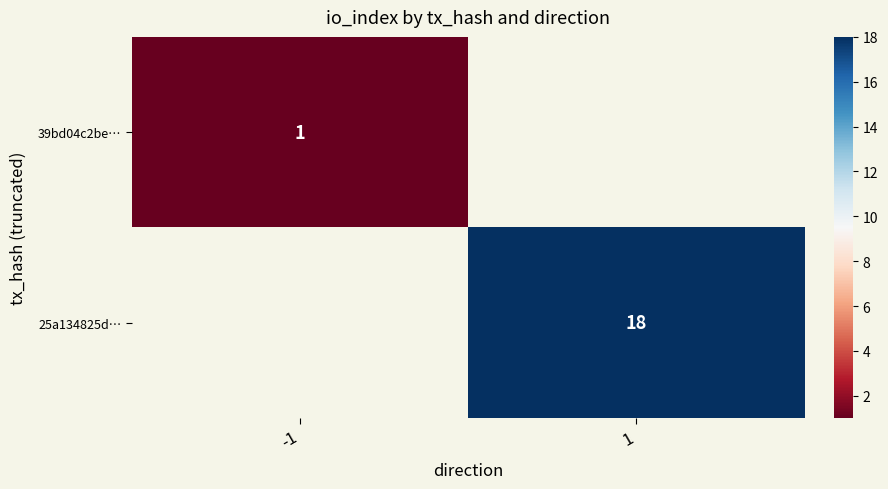

Is the value of 25a134825d… at 1 greater than the value of 39bd04c2be… at -1?

Yes